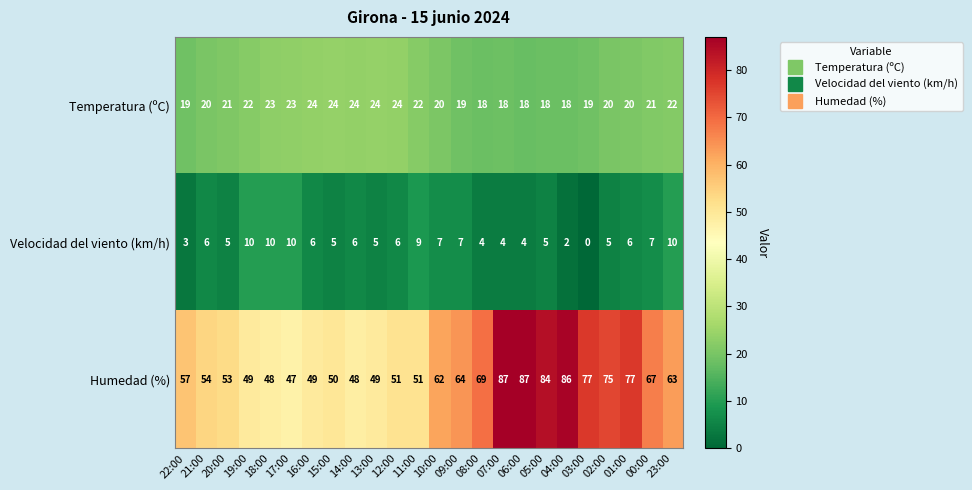

The Velocidad del viento (km/h) series shows 14 at 19:00. True or false?

False